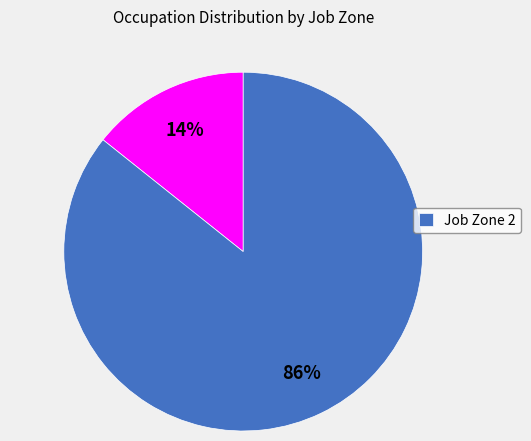

Does any single category account for the majority?

Yes